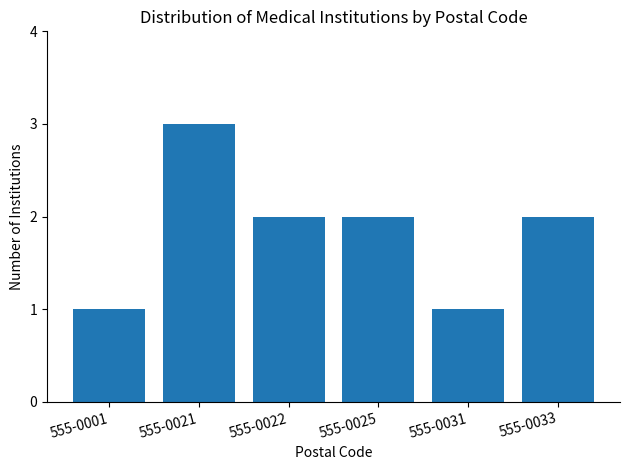

What is the value of the 4th bar from the left?

2